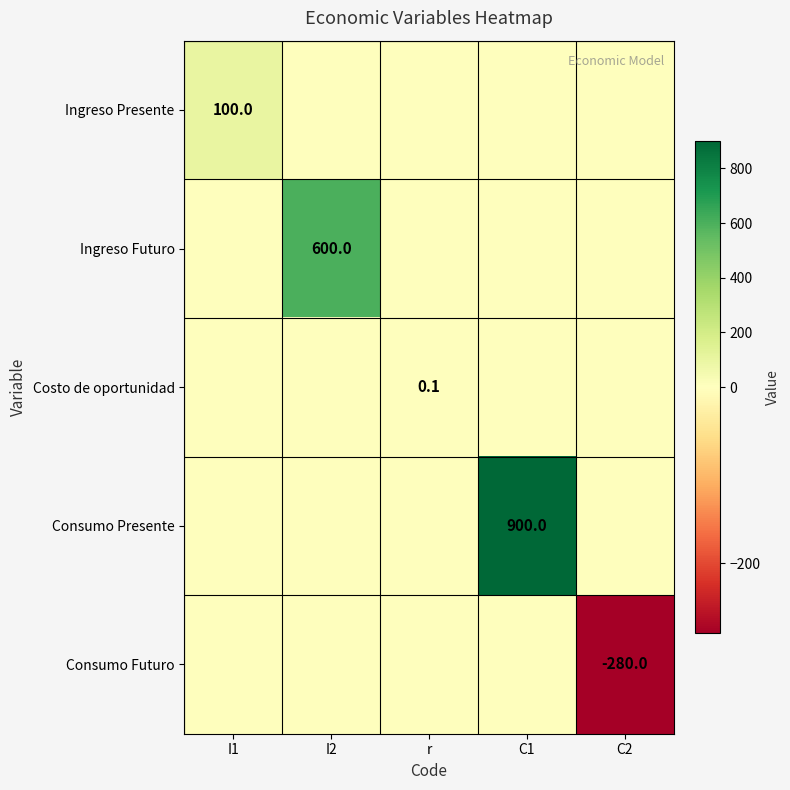

What is the difference between the Consumo Presente values at C1 and I1?

900.0